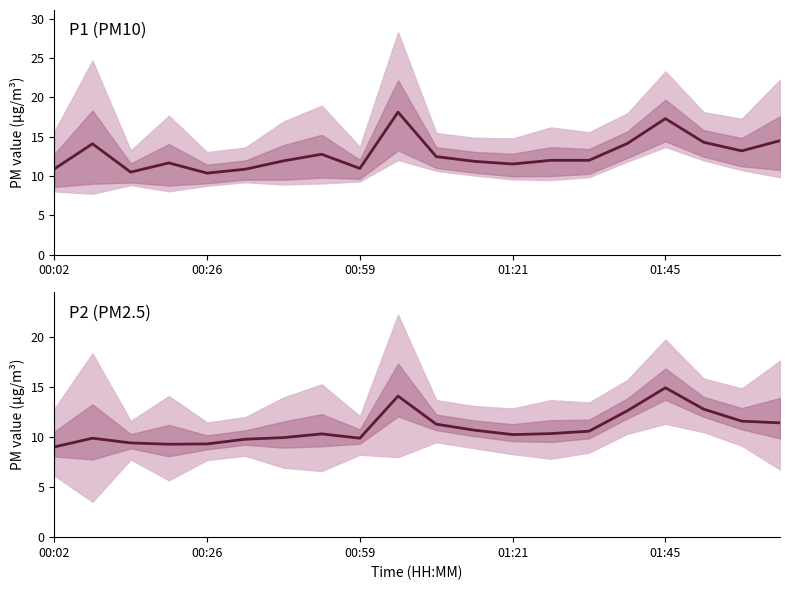

True or false: P1 has a value of 10.5 at 00:59.

True